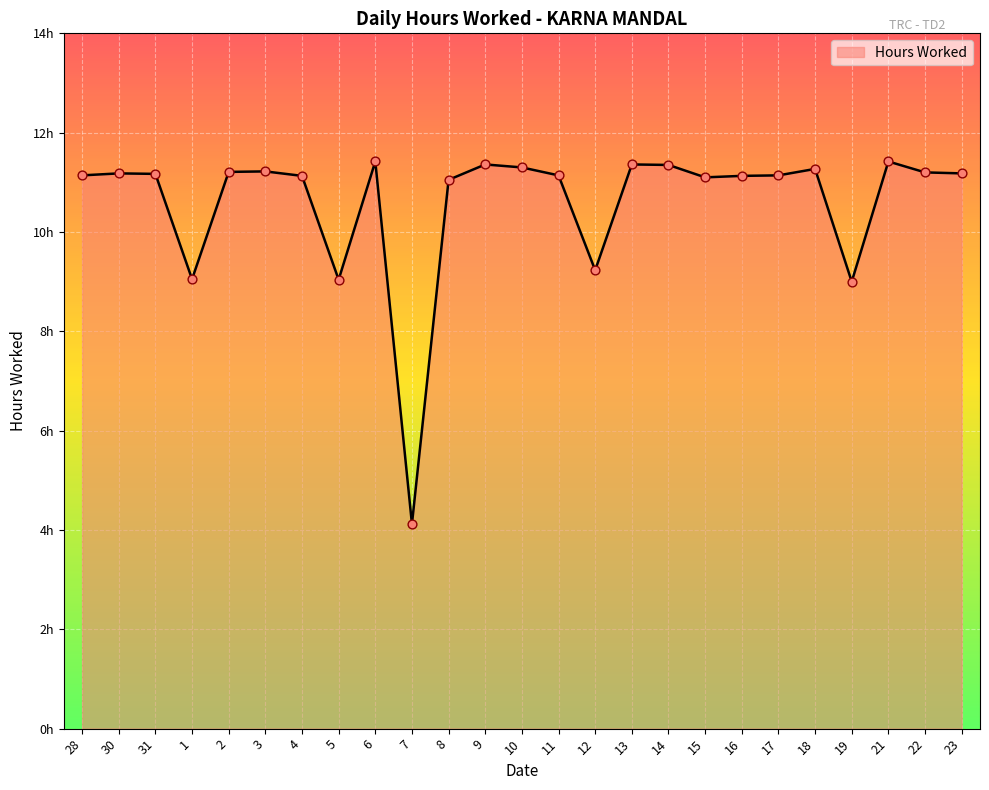

What is the change in value from 4 to 12?

-1.9